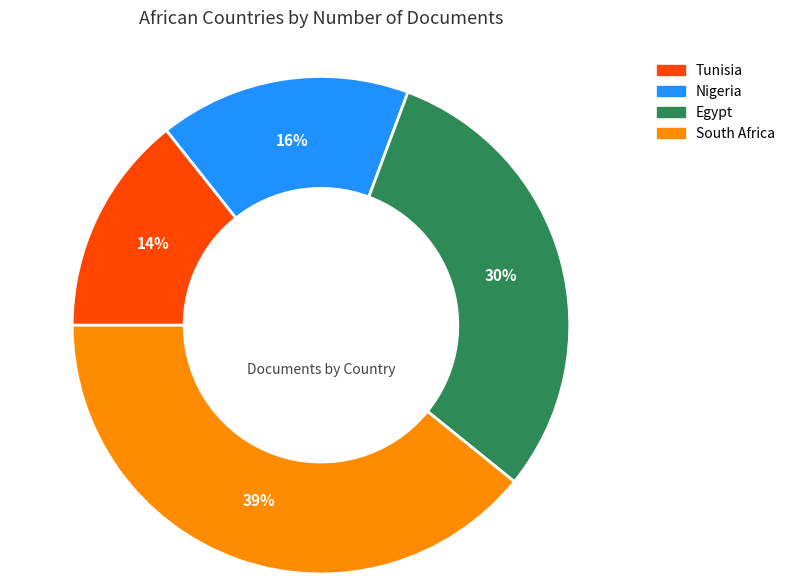

Is Nigeria the majority of the pie?

No